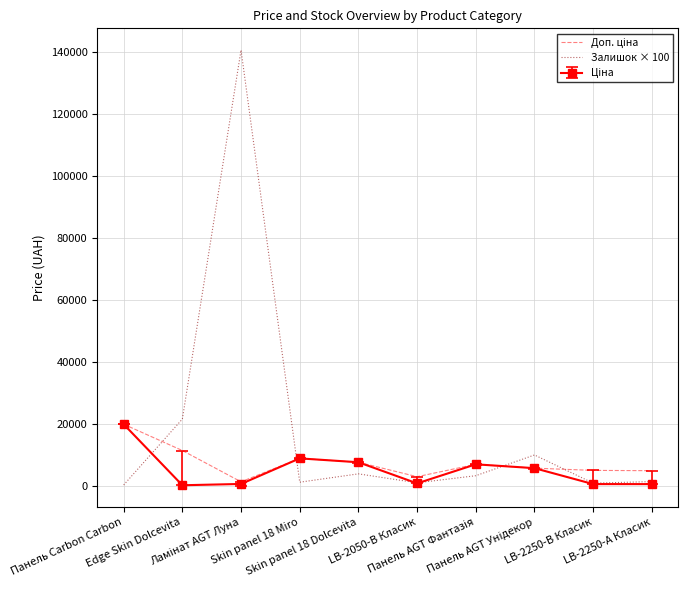

What is the maximum value shown in the chart?

140700.0